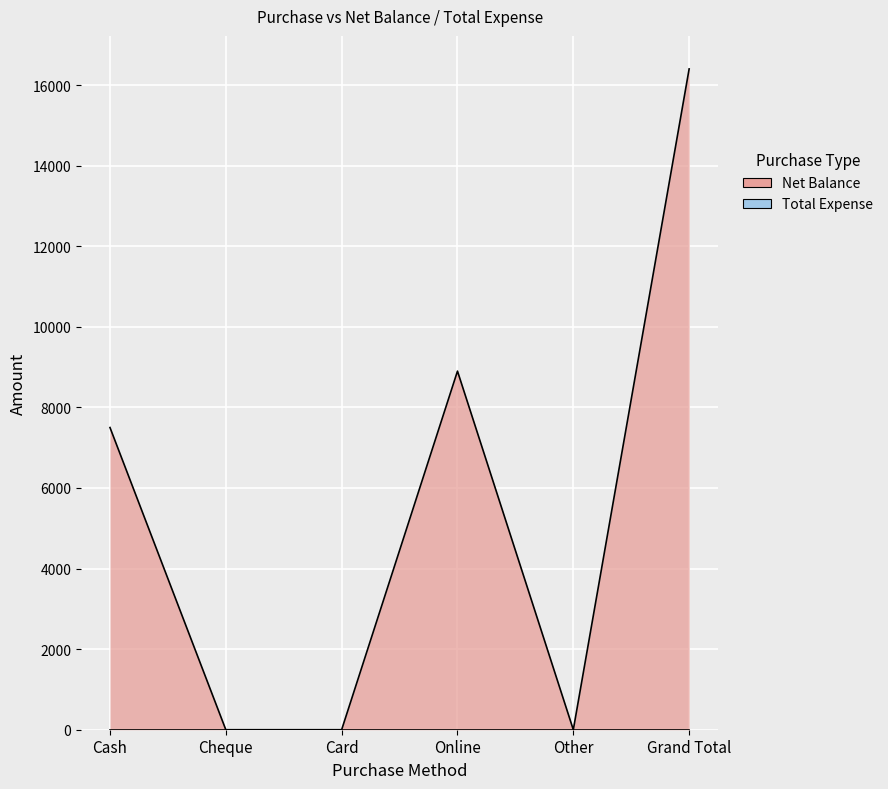

Is it true that the value at Card is -7428?

False